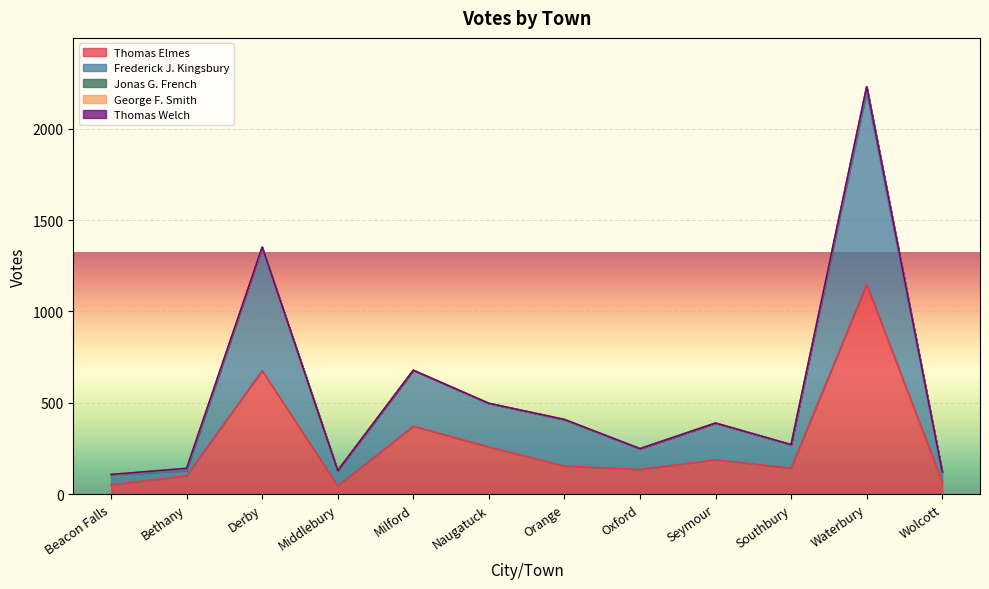

What is the minimum value for Thomas Elmes?

45